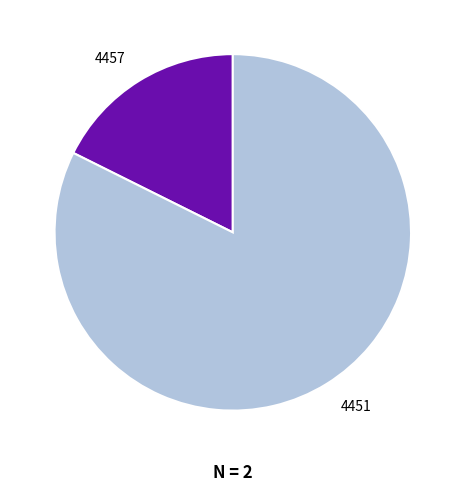

Which slice is the largest?

4451